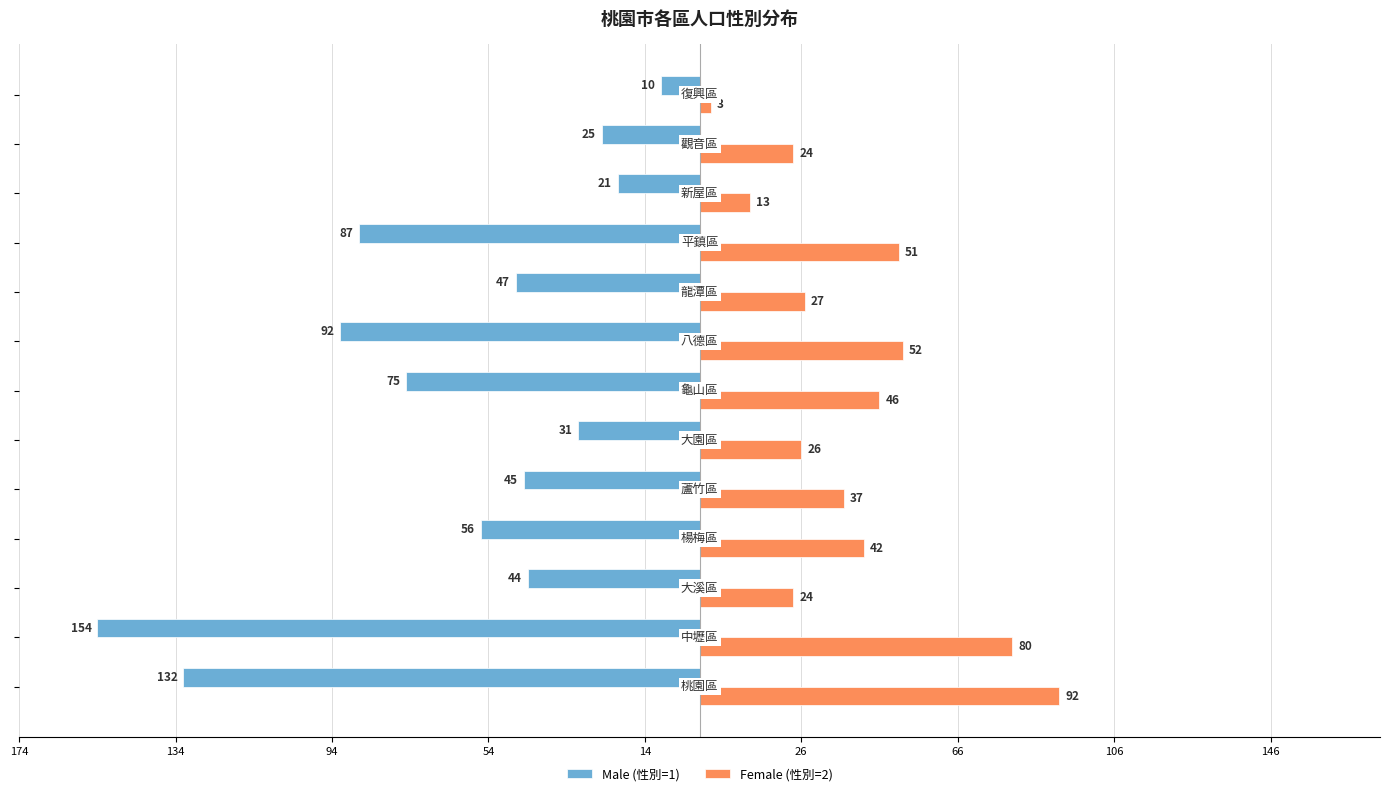

What are all the series names shown in the legend?

Male (性別=1), Female (性別=2)